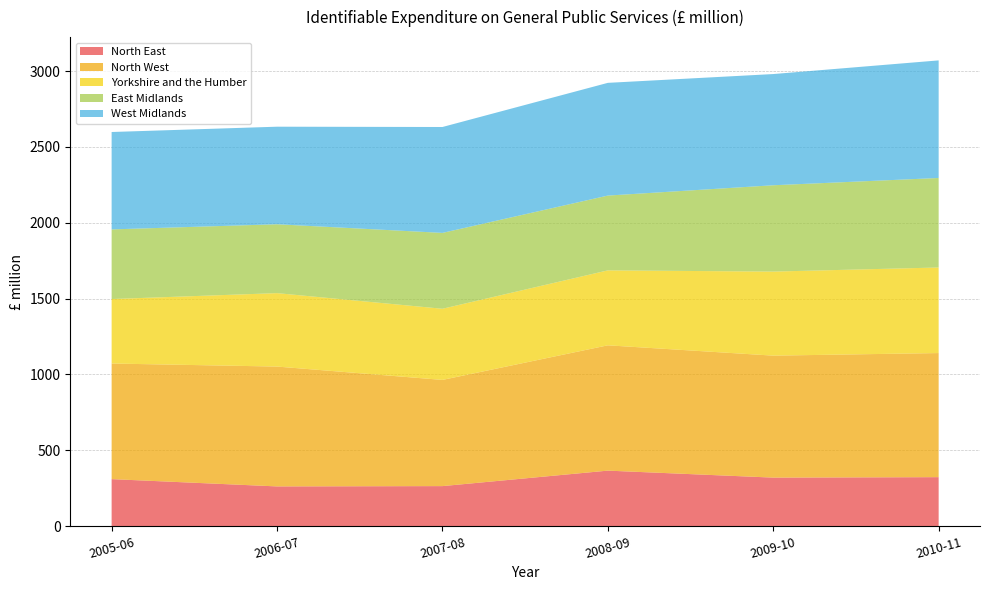

Reading right to left, extract all data points from this chart.

North East: 323	320	366	264	262	310
North West: 818	804	826	700	790	762
Yorkshire and the Humber: 564	554	494	469	484	425
East Midlands: 590	569	493	500	454	459
West Midlands: 775	733	743	698	643	642